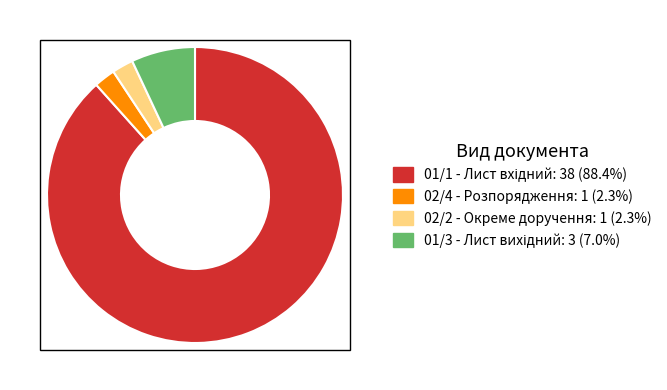

Is there a majority slice in this chart?

Yes